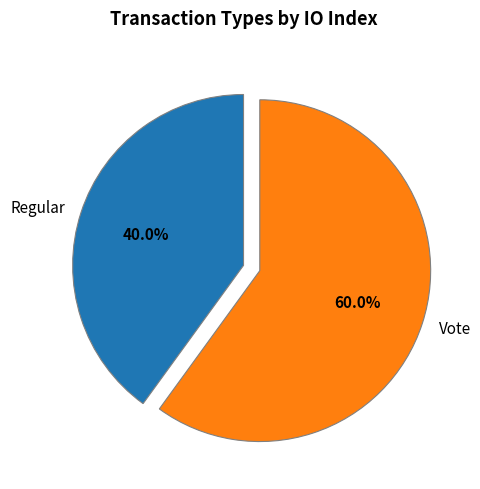

To the nearest percent, what portion does Vote represent?

60%